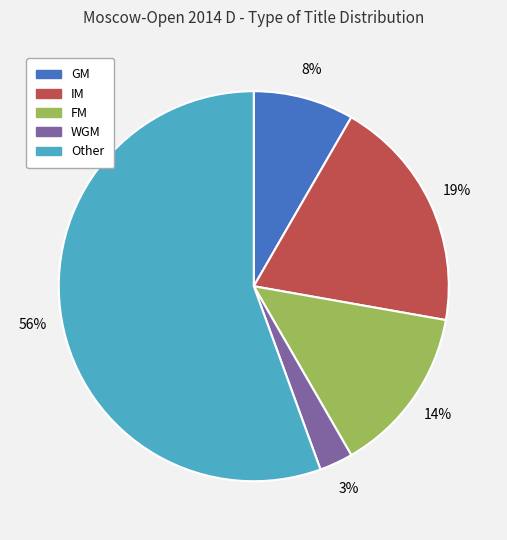

Which has a higher value, Other or IM?

Other